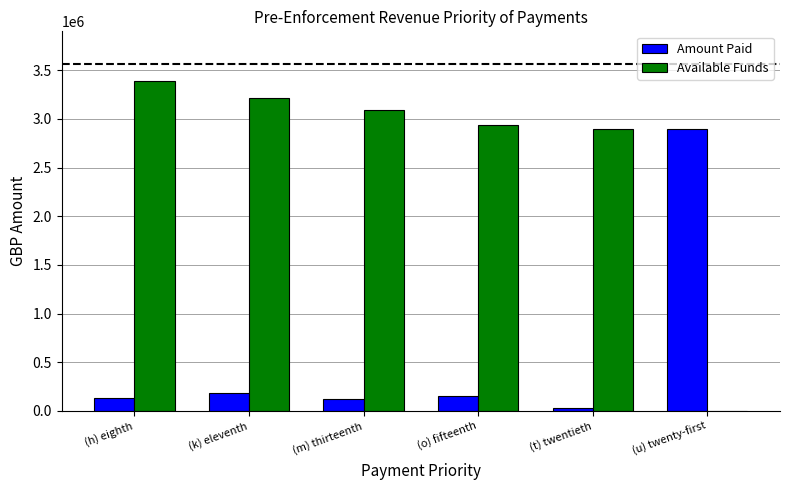

What is the total value across all series at (h) eighth?

3527394.6